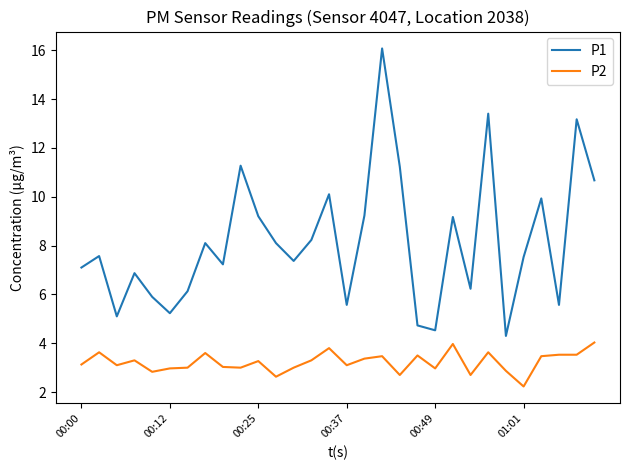

What is the difference between the maximum and minimum values in the P2 series?

1.8